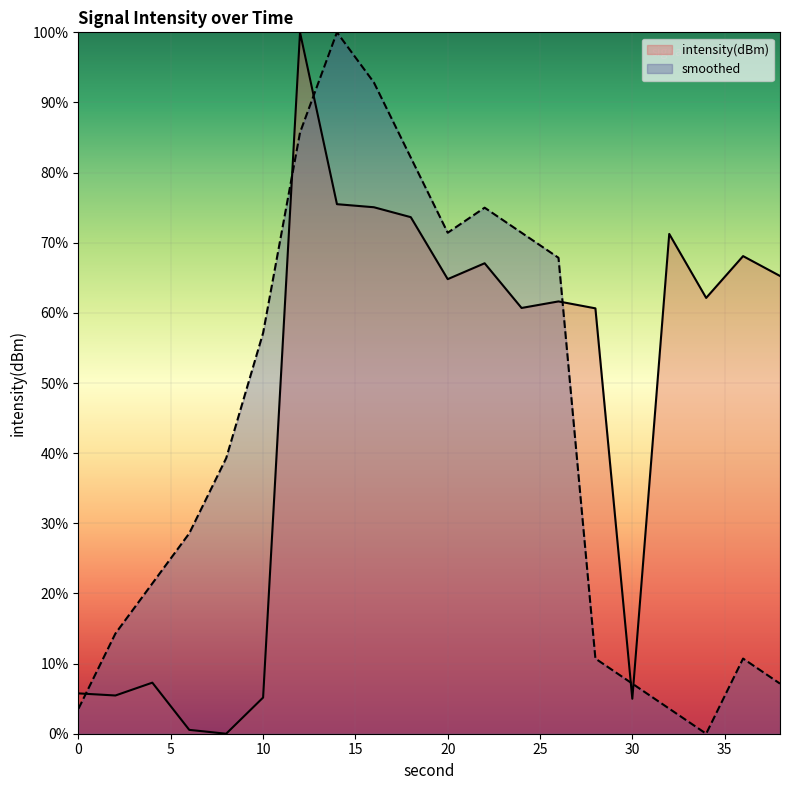

Where is the first local maximum for smoothed?

14